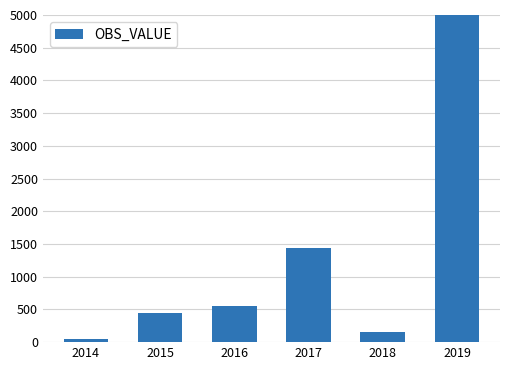

At which label does the data first exceed 546?

2016